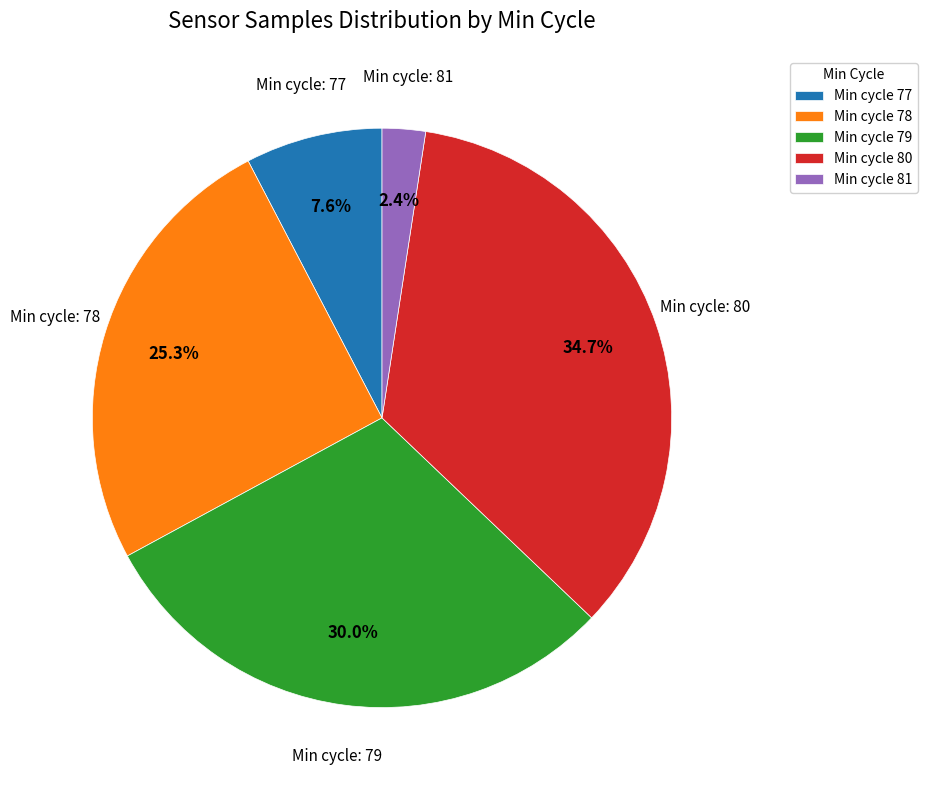

What is the largest slice in the pie chart?

Min cycle 80